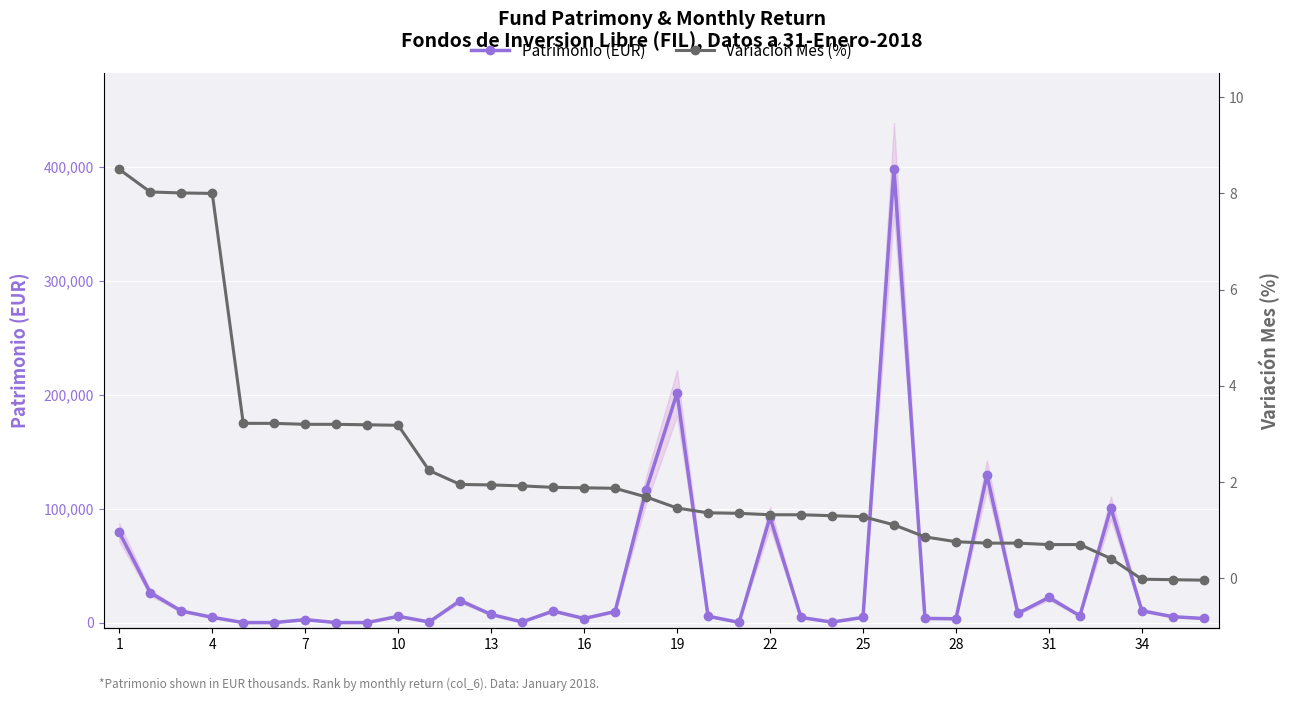

How many data points in Patrimonio (EUR) are less than 5565?

18